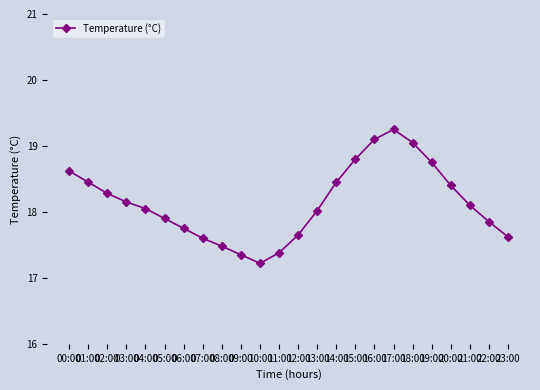

What is the difference between the values at 01:00 and 18:00?

0.6